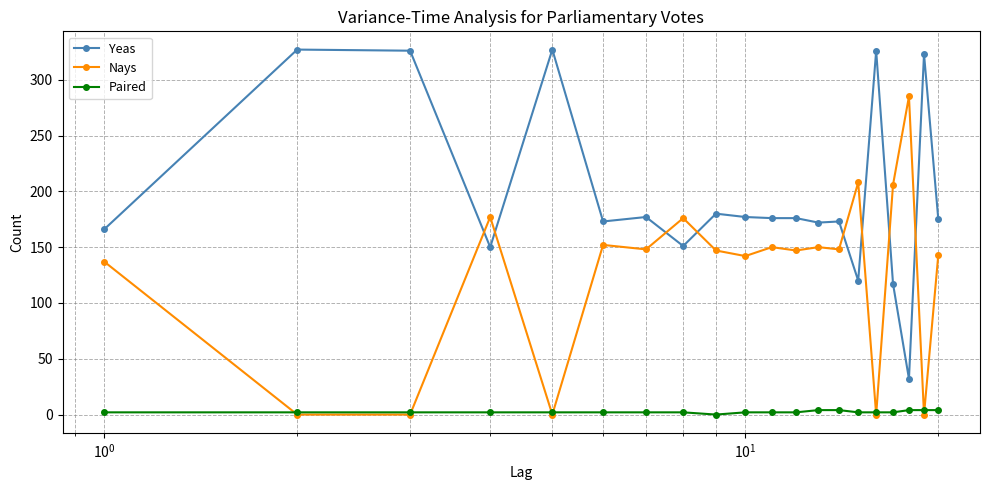

How many lines are shown in the chart?

3